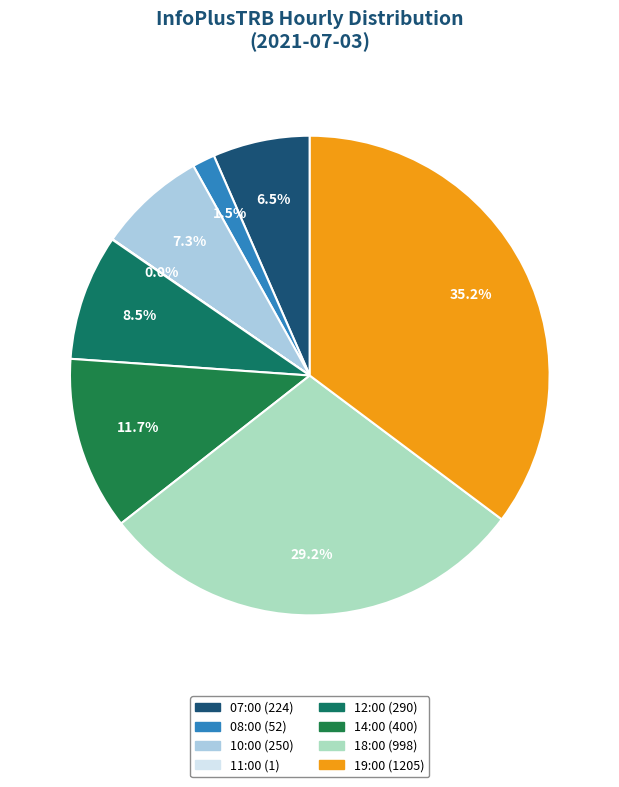

To the nearest percent, what portion does 07:00 represent?

7%